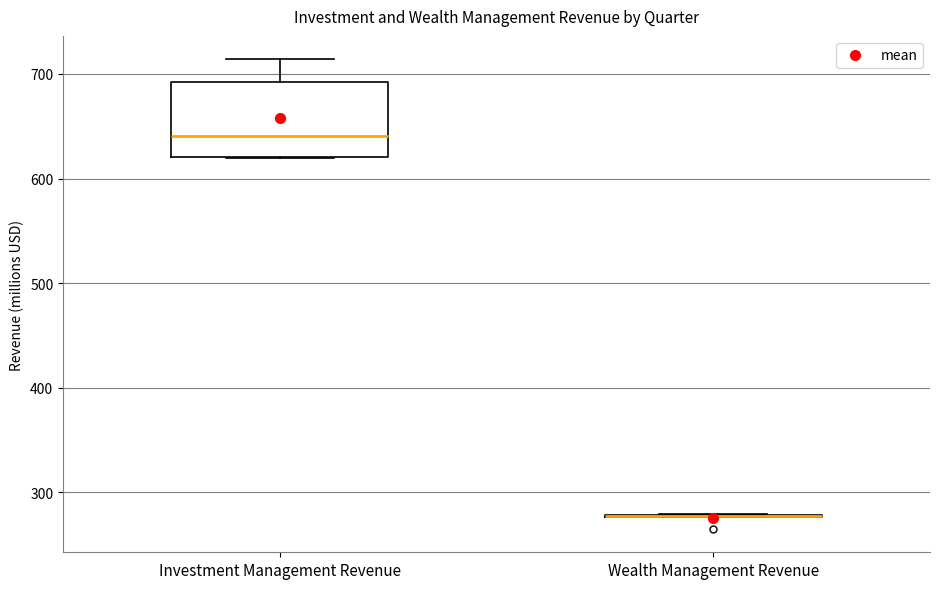

Reading left to right, transcribe this box plot: for each box, give where its median line is, the range the box spans, and where its two whiskers end, as read against the y-axis. The values are not printed on the chart, so give them approximately, as read against the axis.

Investment Management Revenue: median 640, box 620 to 690, whiskers 620 to 710
Wealth Management Revenue: box collapsed to a line at 280, whiskers 280 to 280